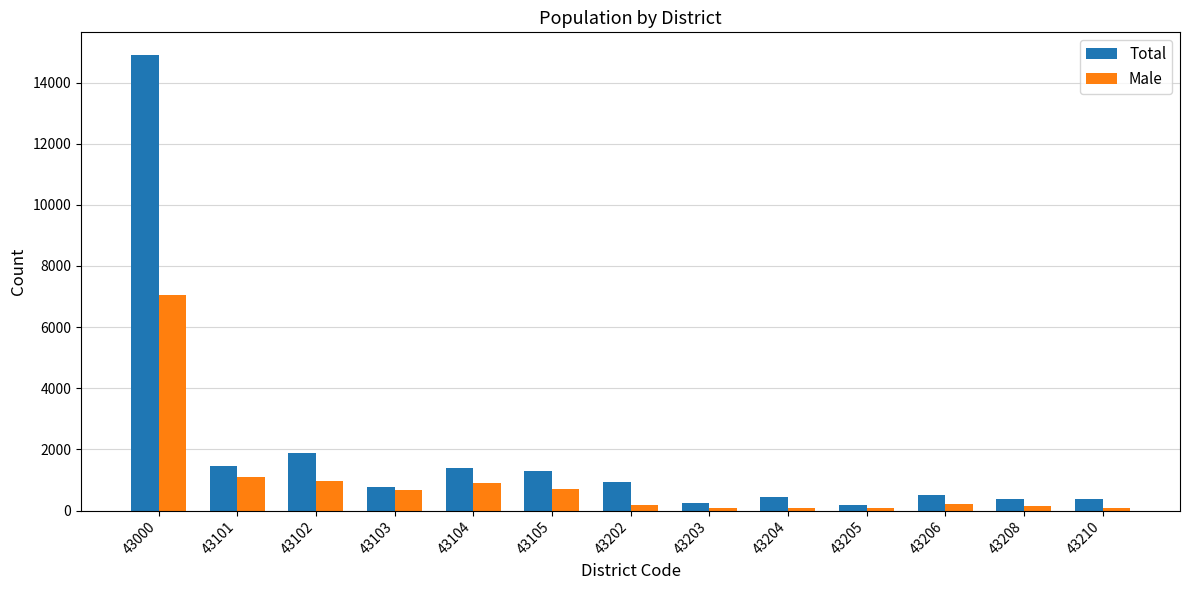

What is the highest value of the Total series?

14896